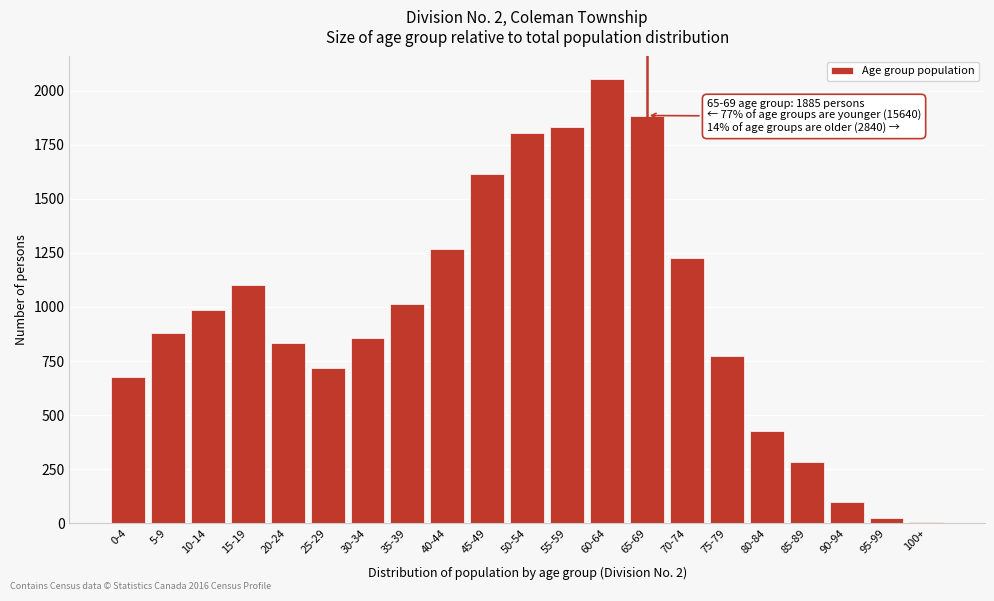

Reading left to right, extract all data points from this chart.

0-4=675	5-9=880	10-14=985	15-19=1100	20-24=835	25-29=720	30-34=855	35-39=1015	40-44=1270	45-49=1615	50-54=1805	55-59=1830	60-64=2055	65-69=1885	70-74=1225	75-79=775	80-84=425	85-89=285	90-94=100	95-99=25	100+=5